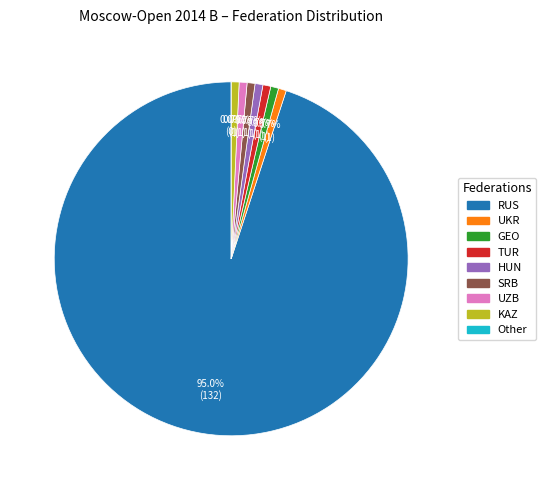

Which slice is the smallest?

TUR